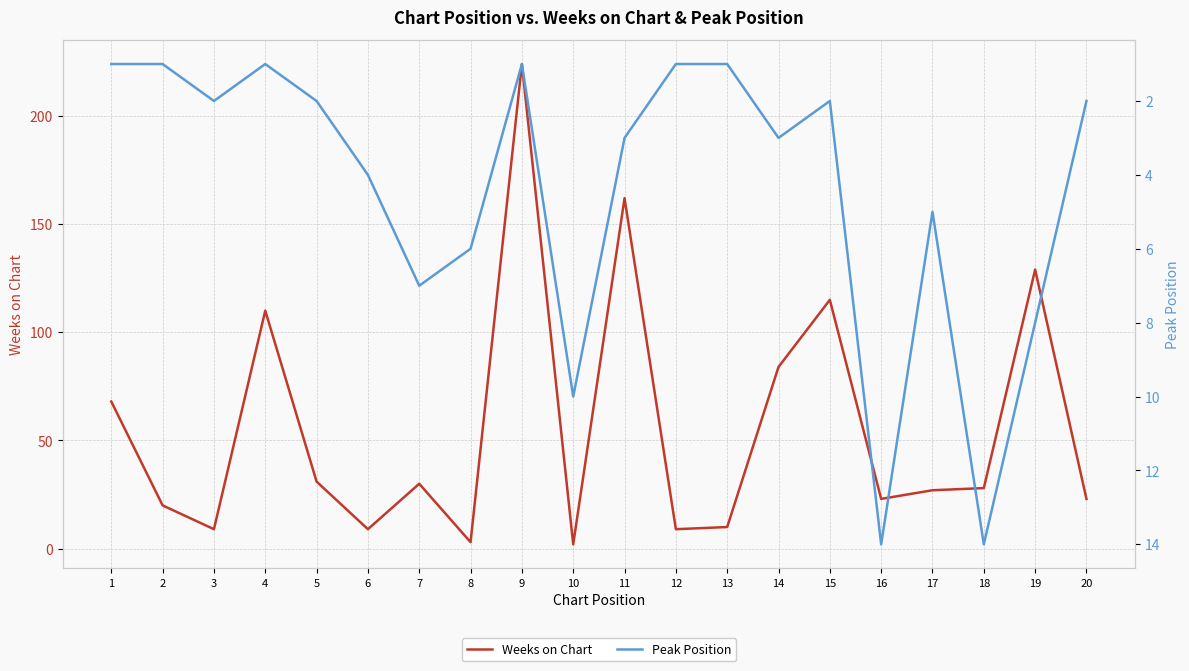

Reading left to right, list all the values displayed in this chart.

Weeks on Chart: 1=68	2=20	3=9	4=110	5=31	6=9	7=30	8=3	9=224	10=2	11=162	12=9	13=10	14=84	15=115	16=23	17=27	18=28	19=129	20=23
Peak Position: 1=1	2=1	3=2	4=1	5=2	6=4	7=7	8=6	9=1	10=10	11=3	12=1	13=1	14=3	15=2	16=14	17=5	18=14	19=8	20=2